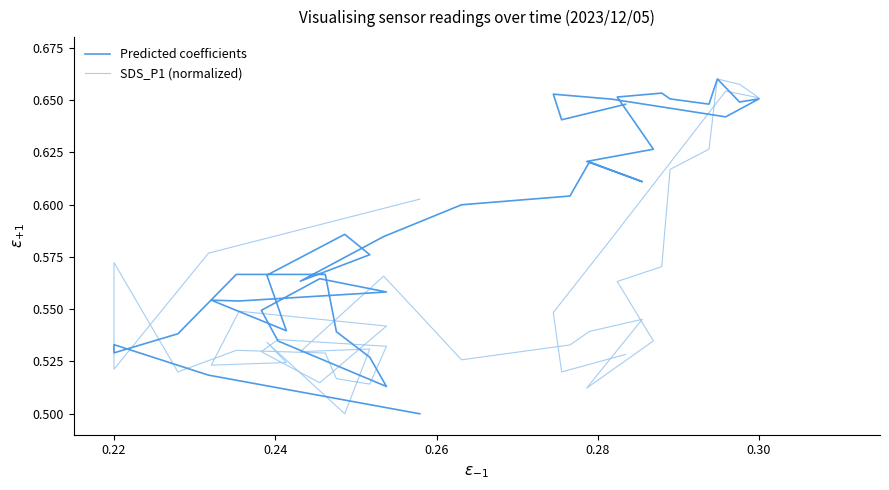

At how many categories does at least one series exceed 0?

40